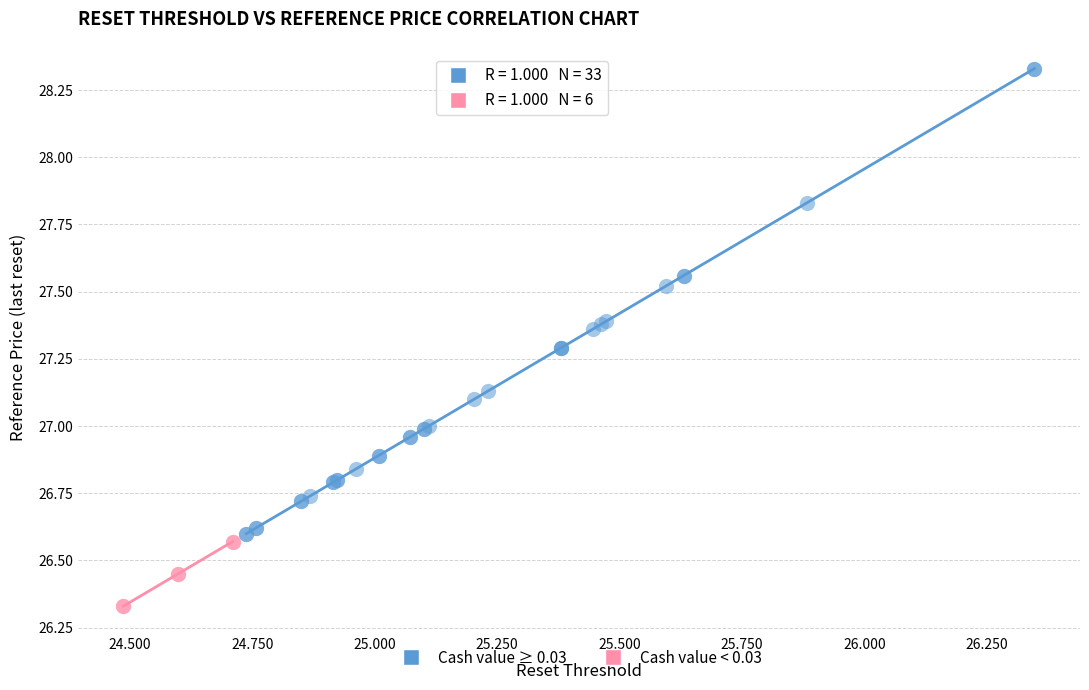

Which series has the largest Y range (max minus min)?

Cash value ≥ 0.03